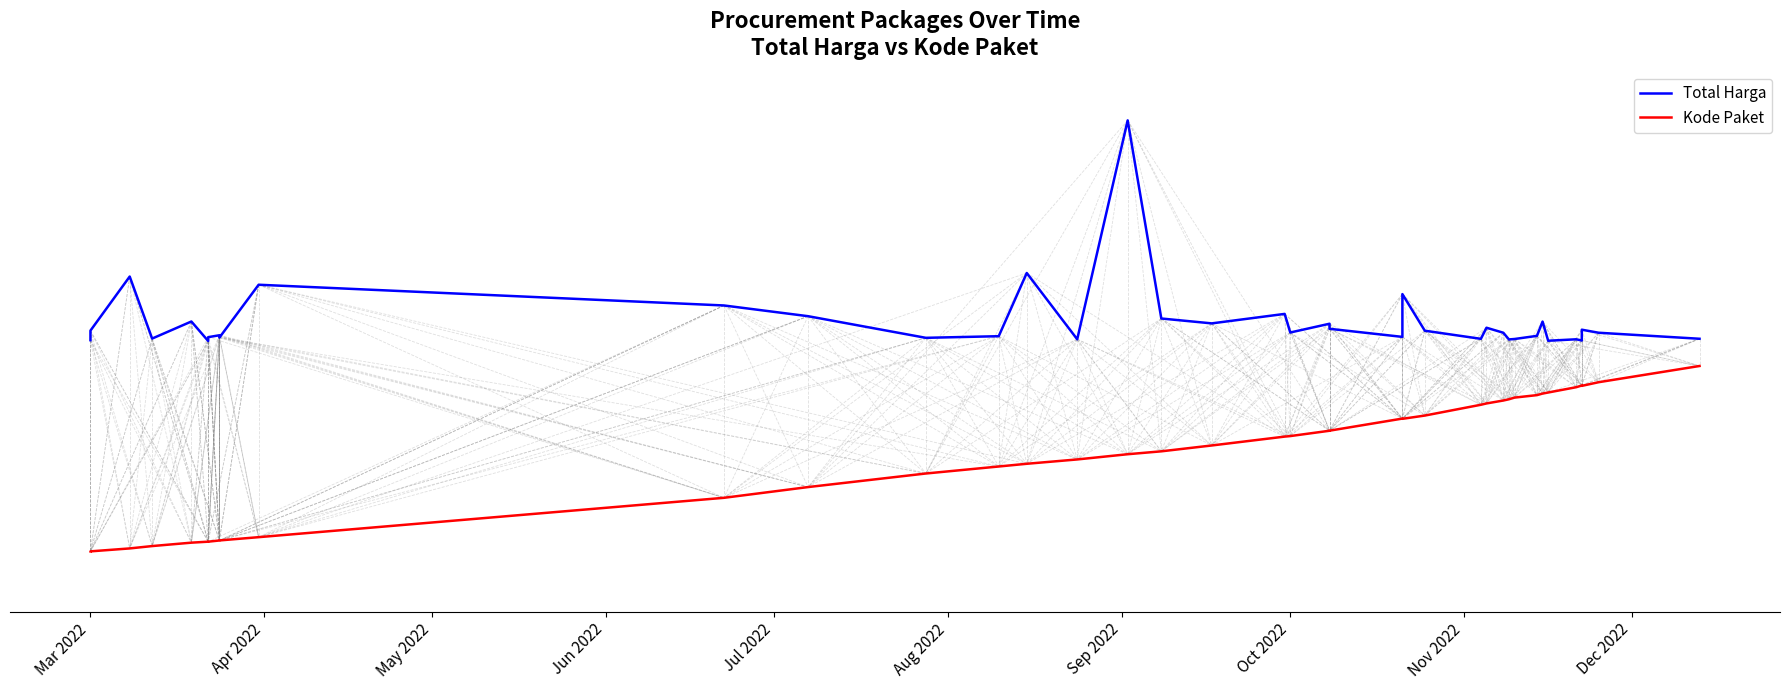

Reading left to right, extract all data points from this chart.

Total Harga: 0.5	0.5	0.6	0.5	0.5	0.5	0.5	0.5	0.5	0.5	0.6	0.6	0.6	0.5	0.5	0.6	0.5	0.9	0.5	0.5	0.6	0.5	0.5	0.5	0.5	0.6	0.5	0.5	0.5	0.5	0.5	0.5	0.5	0.5	0.5	0.5	0.5	0.5	0.5	0.5
Kode Paket: 0.1	0.1	0.1	0.1	0.1	0.1	0.1	0.1	0.1	0.1	0.1	0.2	0.2	0.2	0.2	0.3	0.3	0.3	0.3	0.3	0.3	0.3	0.3	0.3	0.3	0.3	0.3	0.4	0.4	0.4	0.4	0.4	0.4	0.4	0.4	0.4	0.4	0.4	0.4	0.5